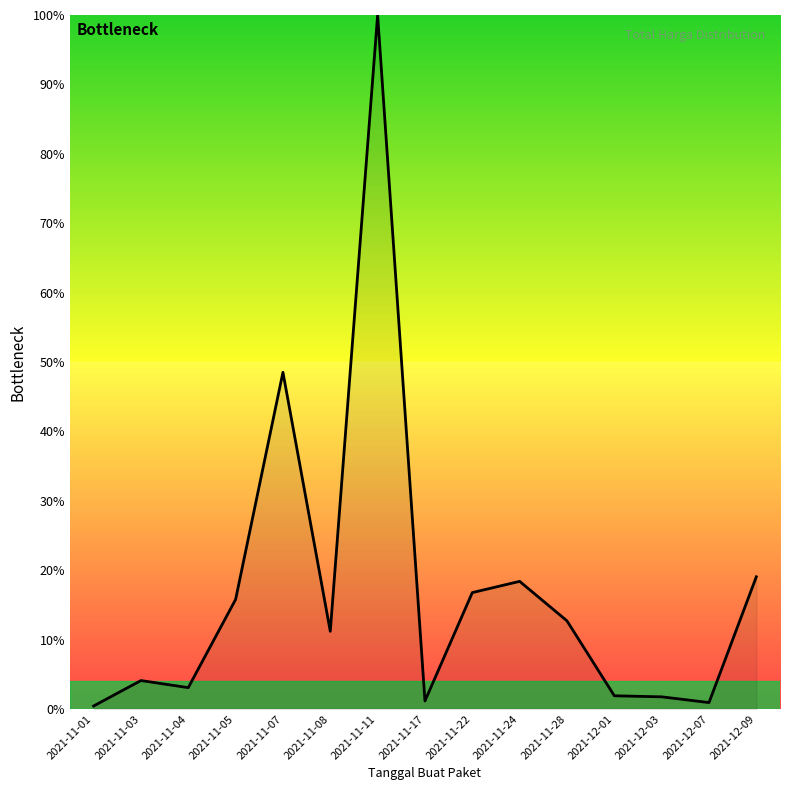

At which label is the value closest to 50?

2021-11-07